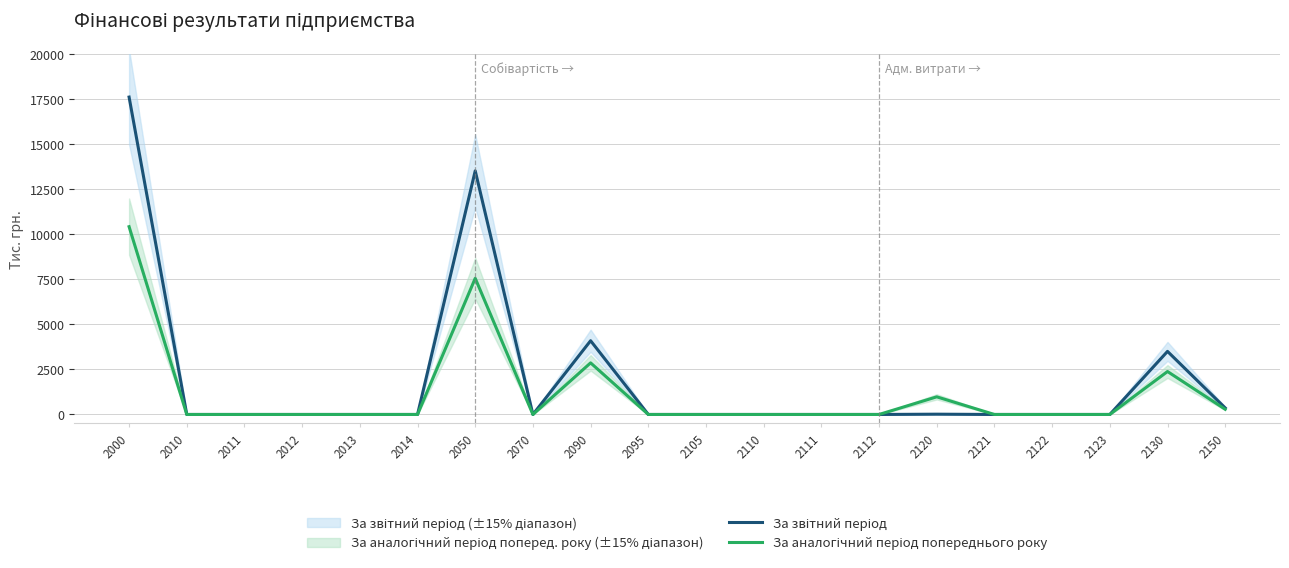

Which series has the largest range (max minus min)?

За звітний період